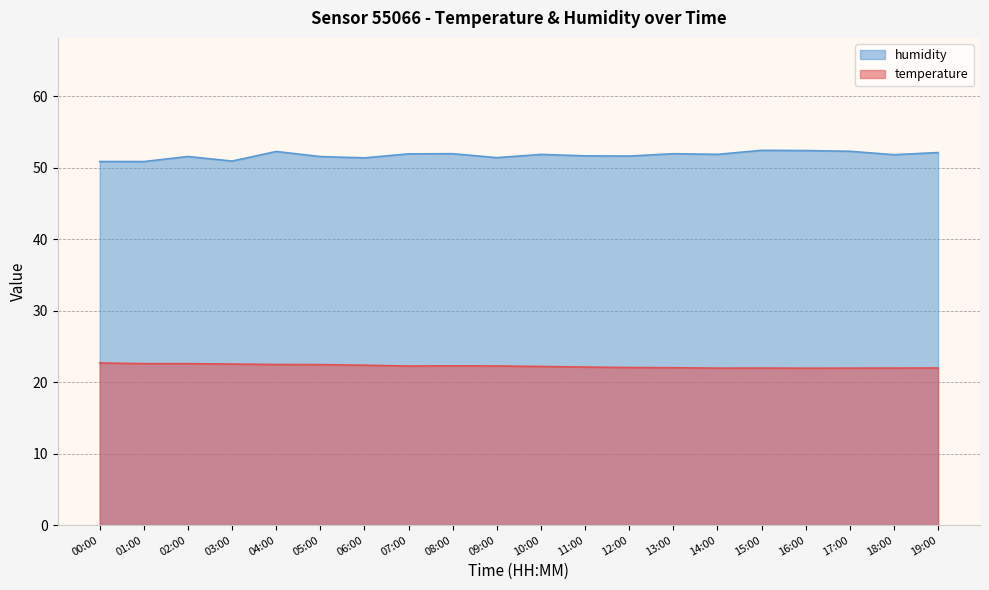

Which series changed the most between 04:00 and 10:00?

humidity